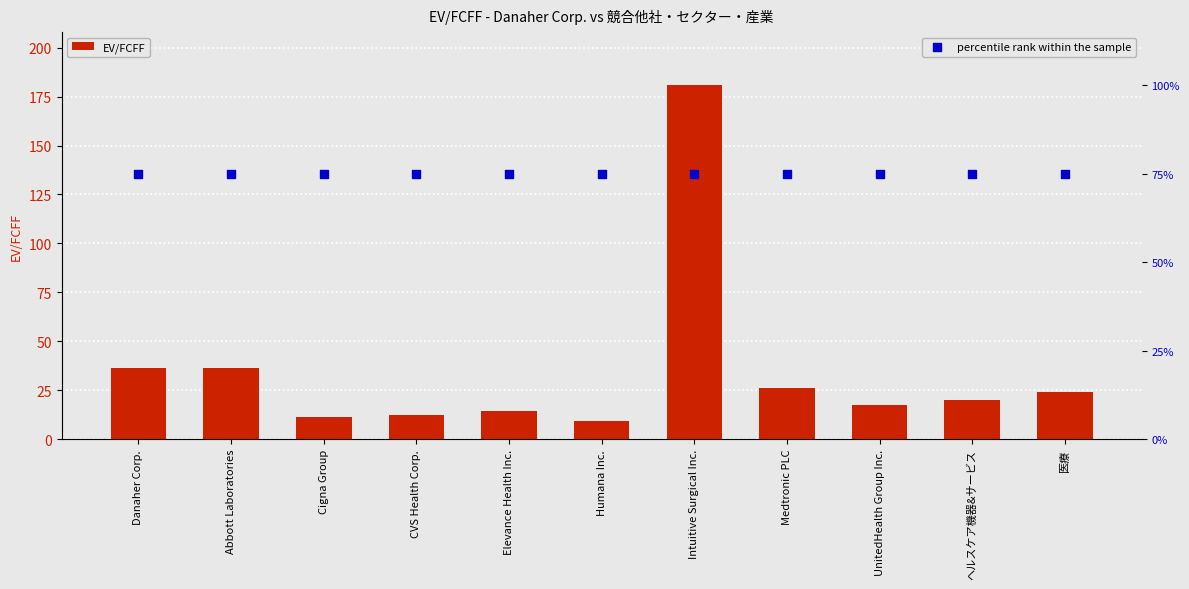

Which series reaches the maximum Y coordinate?

EV/FCFF